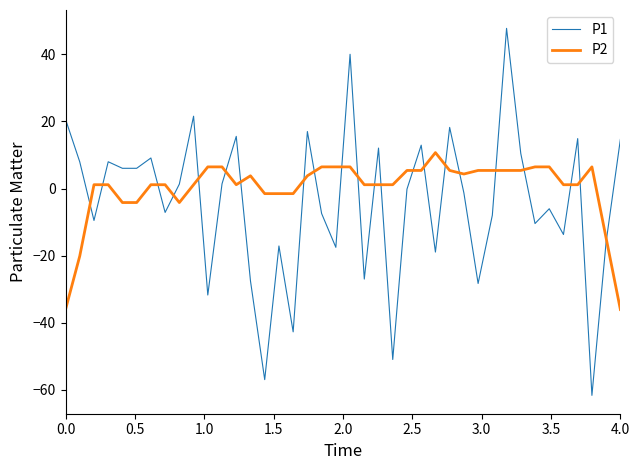

What is the minimum value for P1?

-61.7